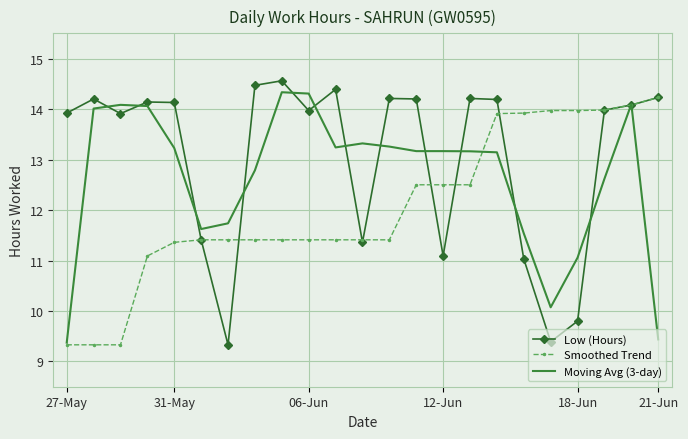

What is the greatest value displayed?

14.6